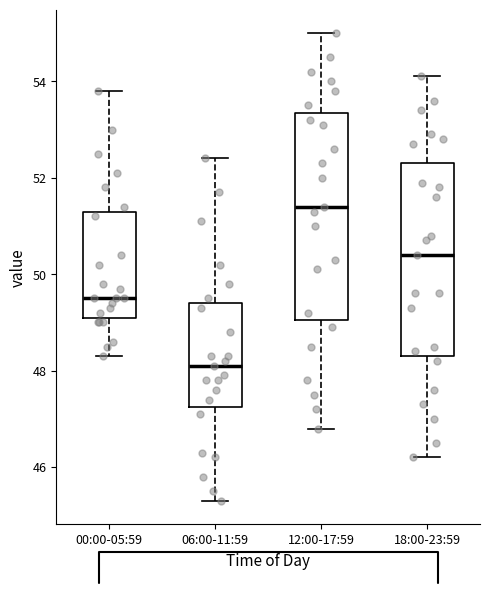

Comparing the boxes themselves (not the whiskers), which one is the tallest?

12:00-17:59